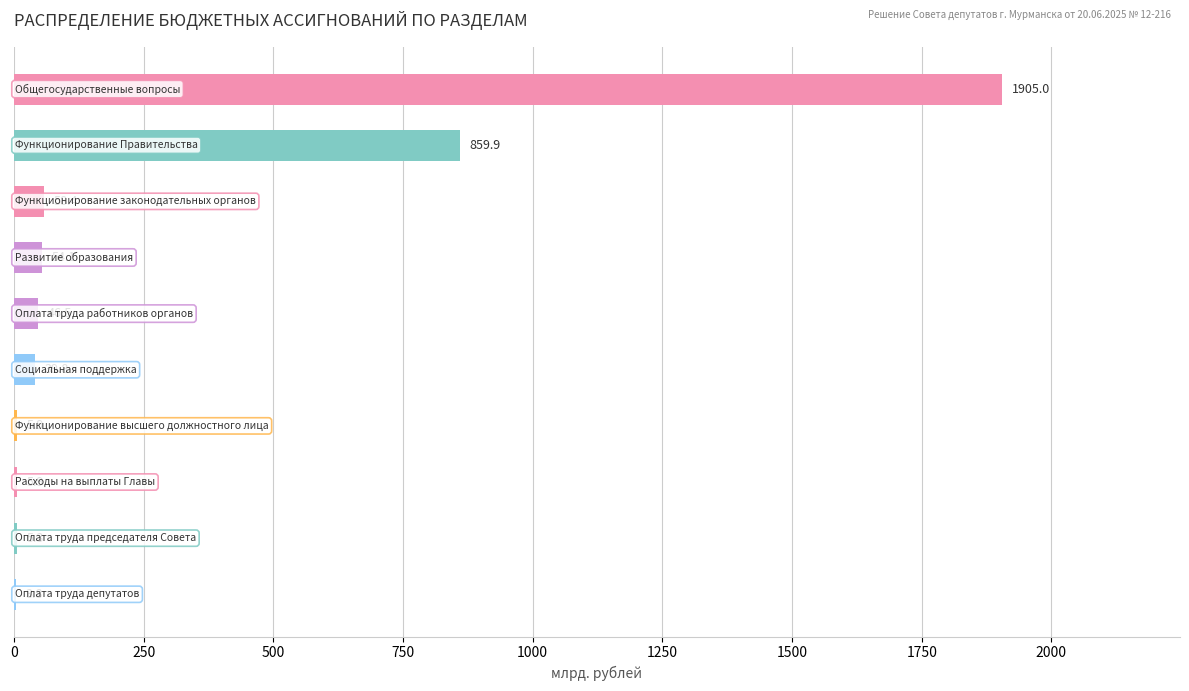

Are the bars horizontal?

Yes